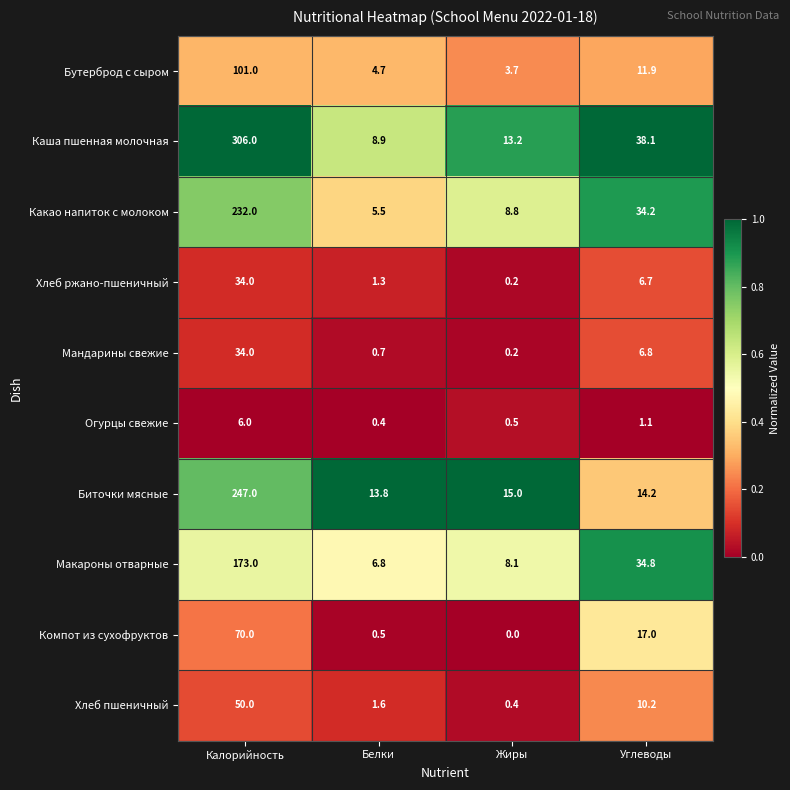

The Каша пшенная молочная series shows 306.0 at Калорийность. True or false?

True